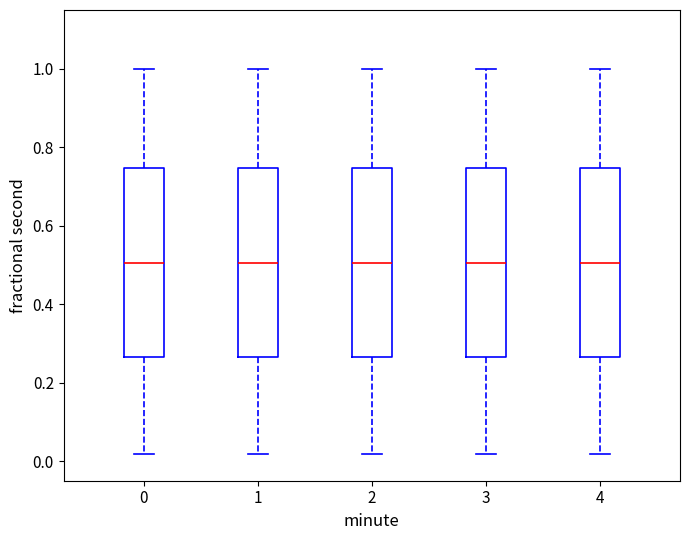

Where does the upper whisker of the box at x = 0 end on the y-axis? The values are not printed on the chart, so give them approximately, as read against the axis.

1.00